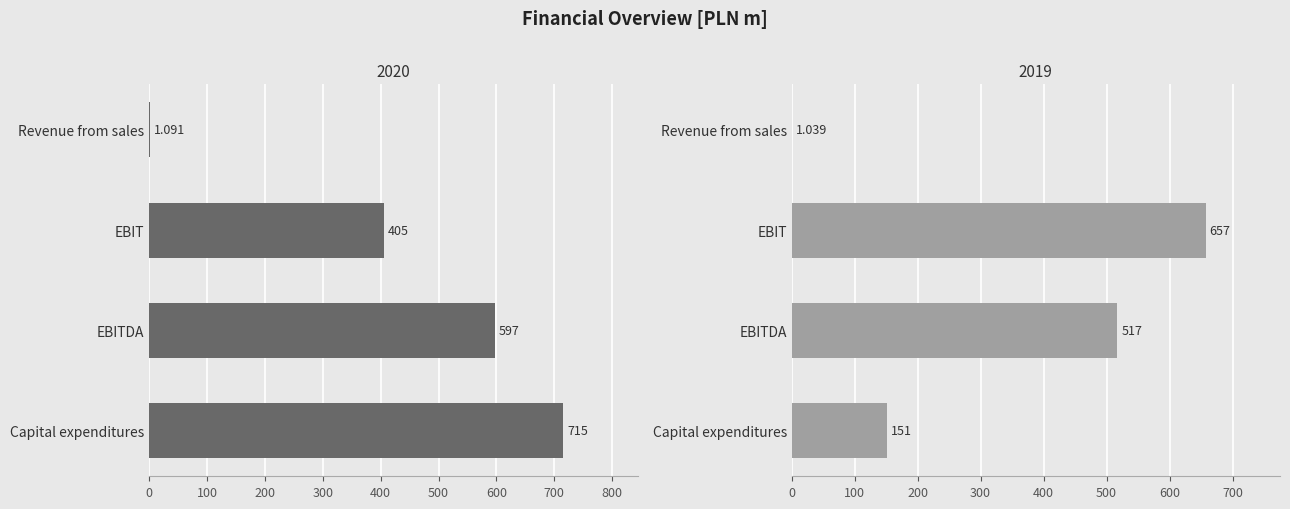

What is the sum of the 2019 values at EBITDA and Revenue from sales?

518.0